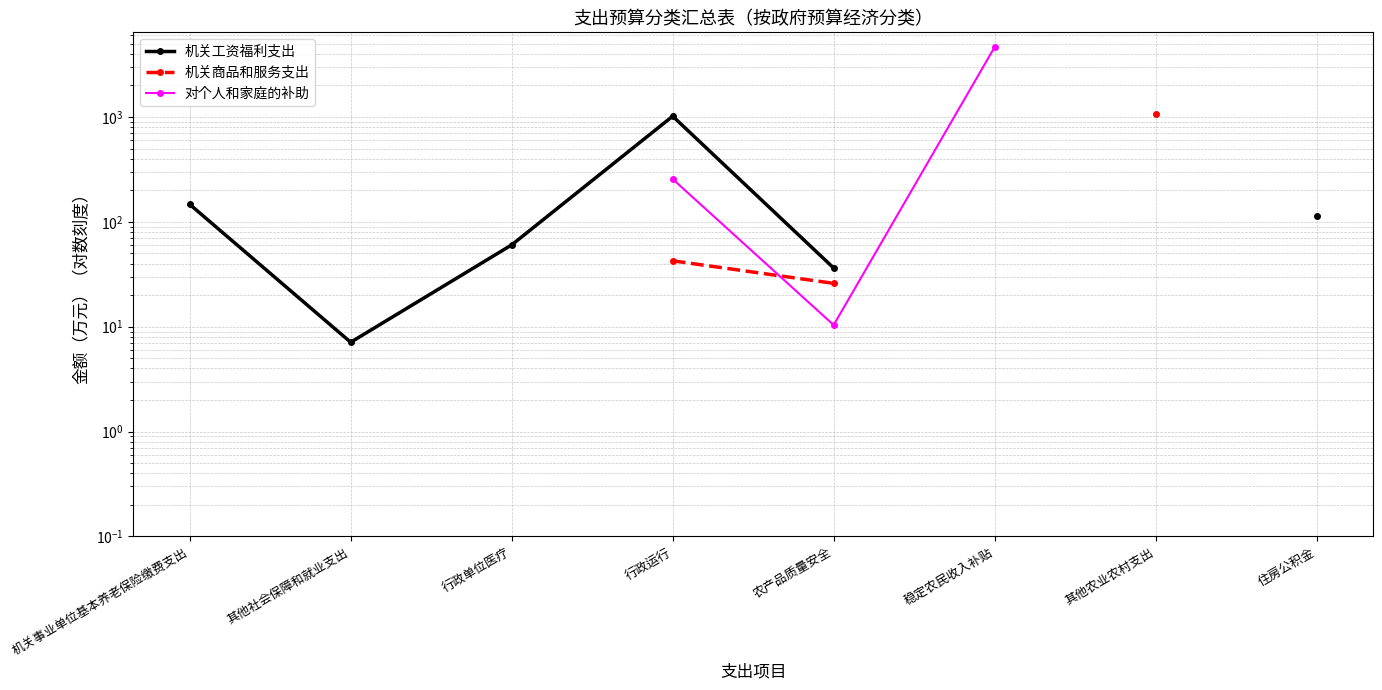

How many interior local peaks does the 机关工资福利支出 series have?

1